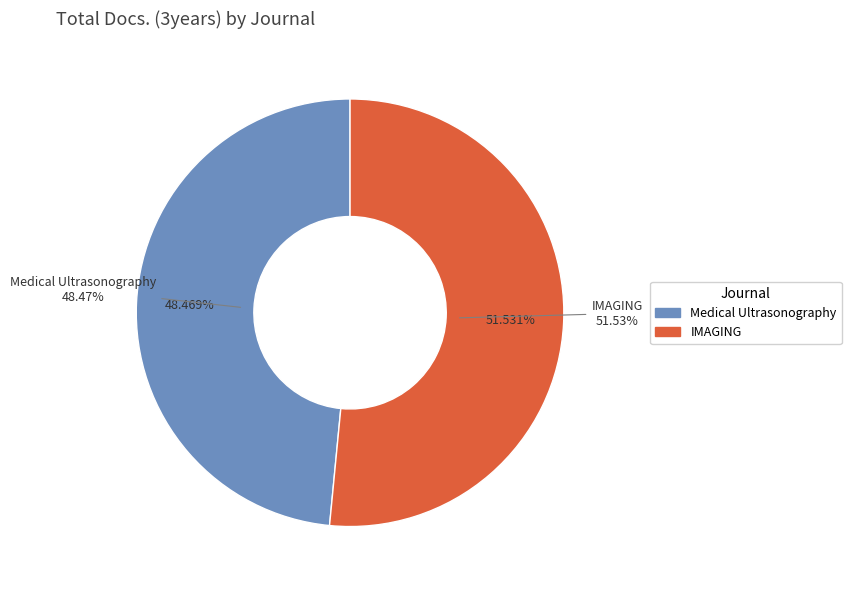

Is it true that IMAGING is 57% of the pie?

False